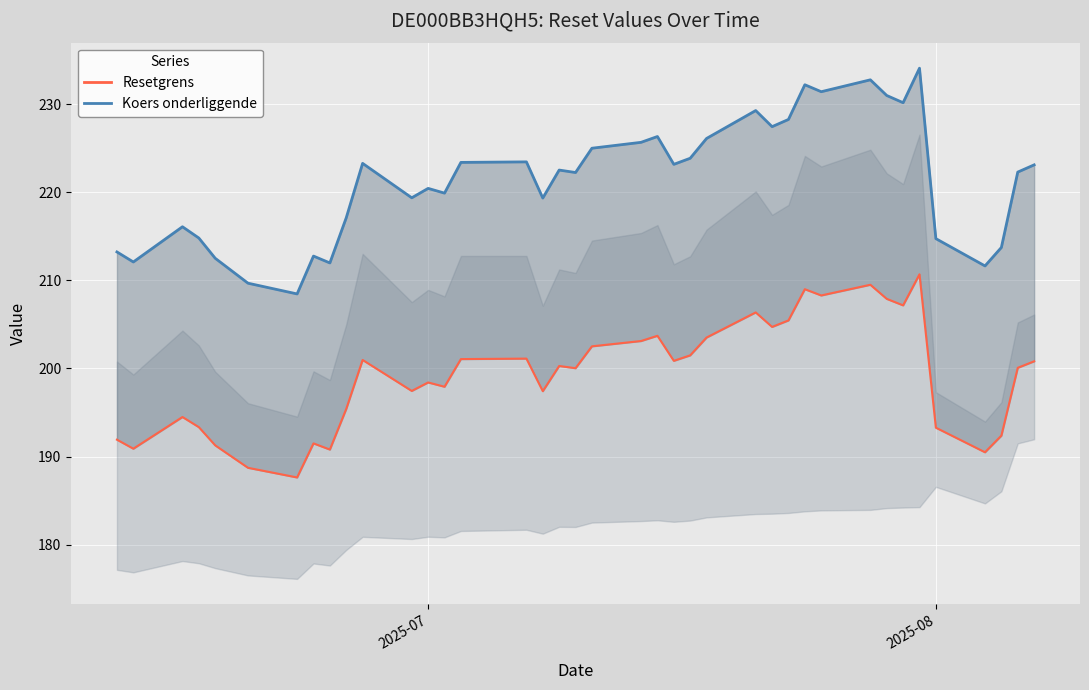

How many series are shown in this chart?

2